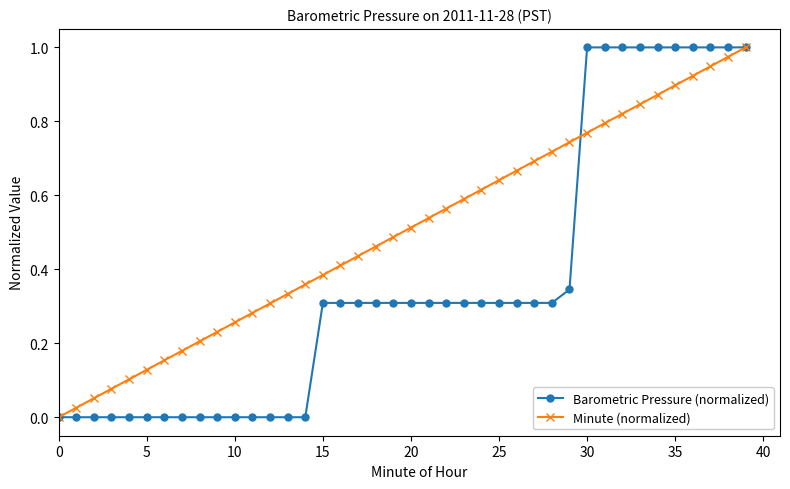

Which series has the largest total across all categories?

Minute (normalized)